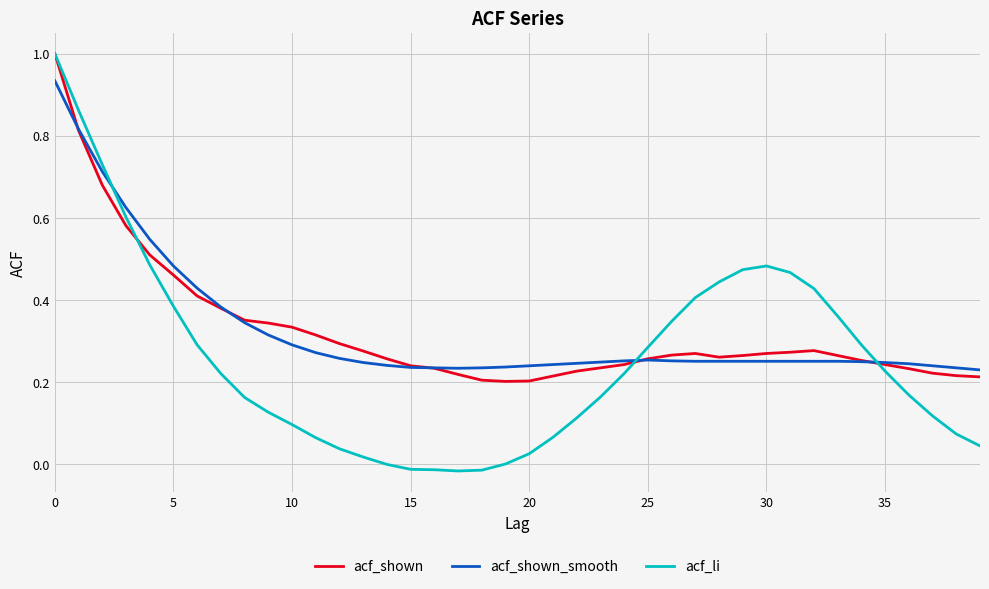

How many lines are shown in the chart?

3